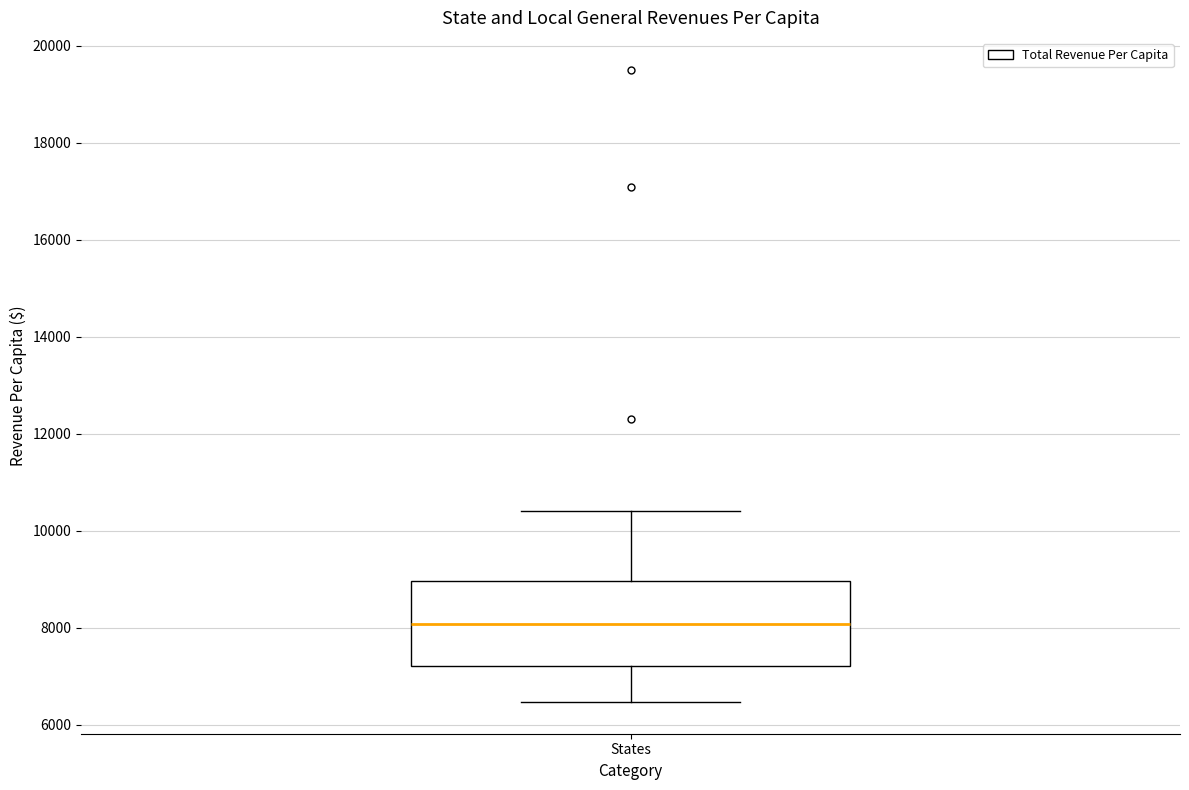

Read this box plot against the y-axis: the position of the median line, the range covered by the box, and the ends of both whiskers. The values are not printed on the chart, so give them approximately, as read against the axis.

median 8000, box 7200 to 9000, whiskers 6400 to 10400